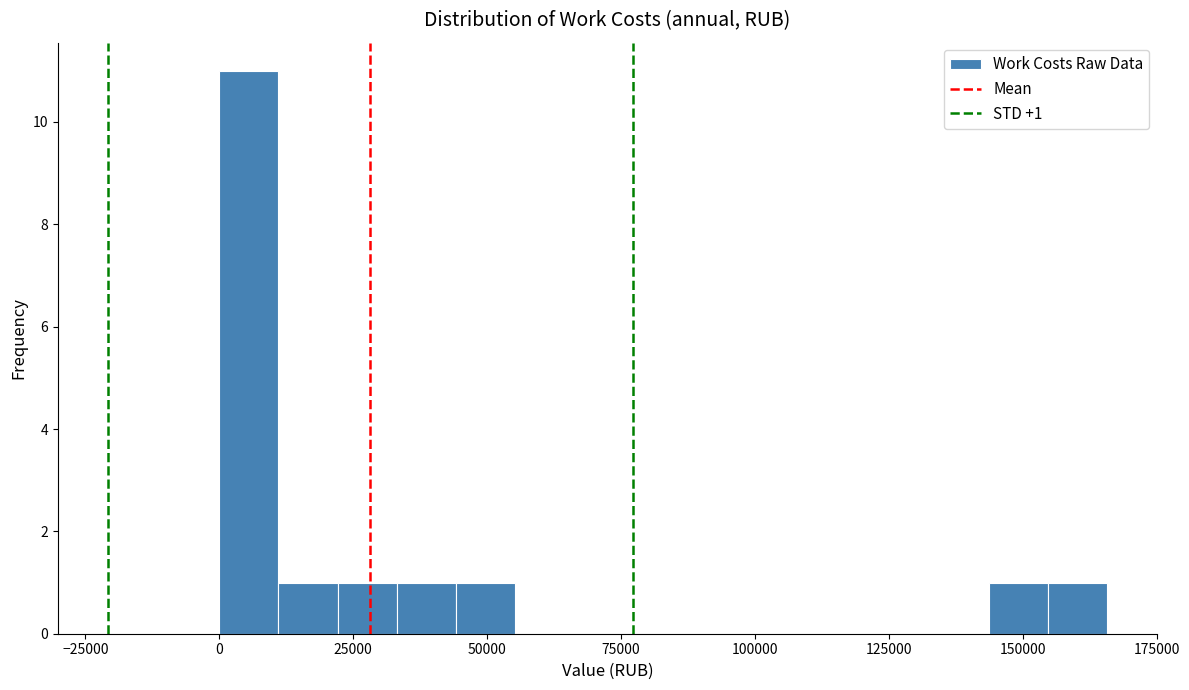

Around what value on the x-axis is the tallest bar? Give the approximate position of its centre, as read against the axis.

5000